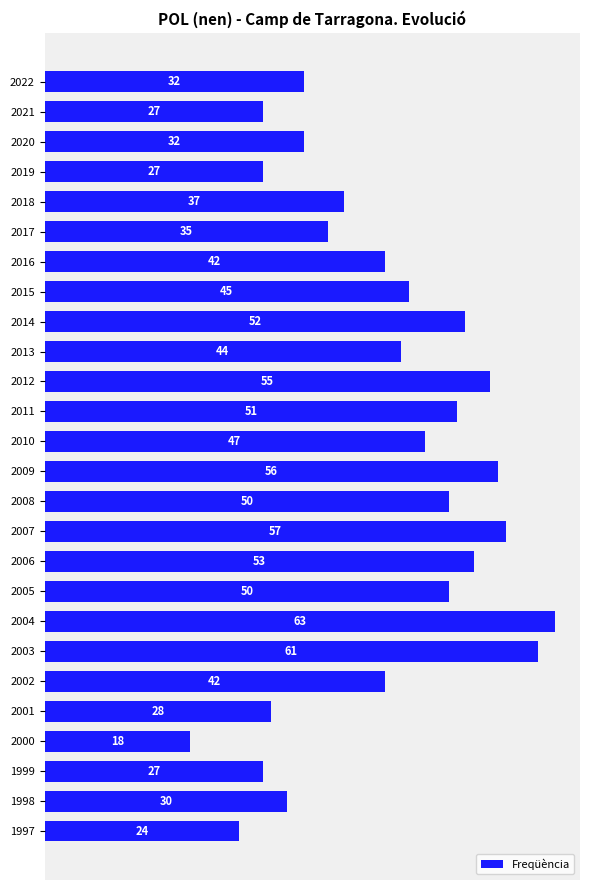

Which has a higher value, 2000 or 2005?

2005